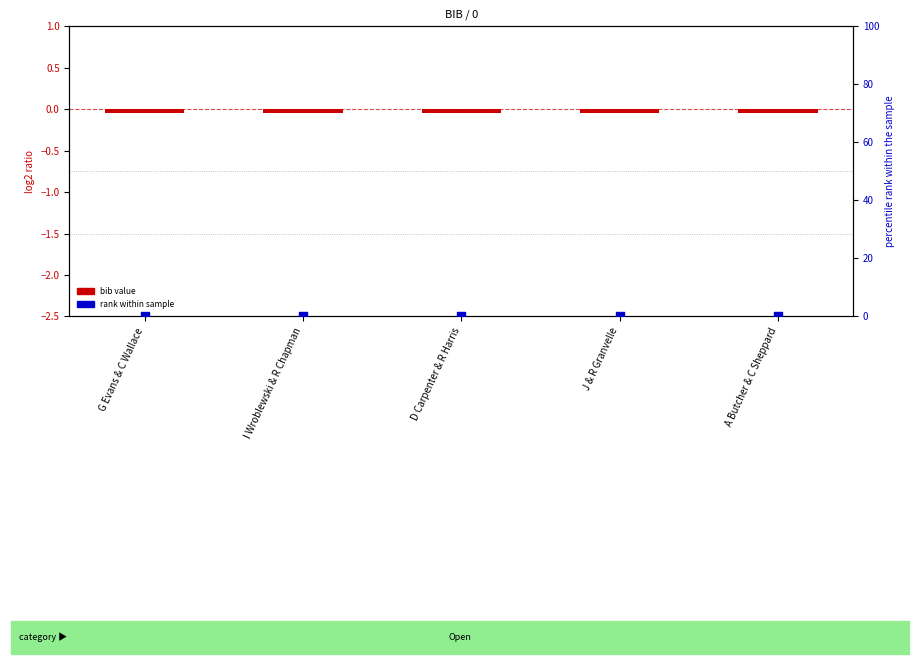

Which series reaches the minimum Y coordinate?

bib value